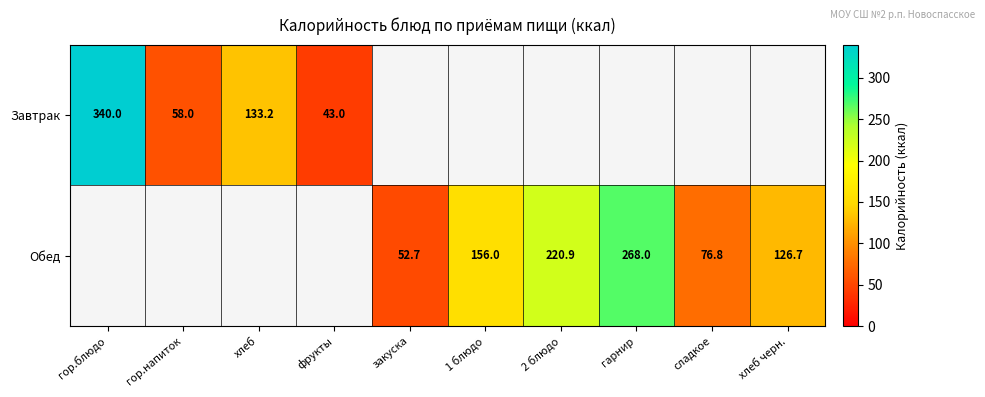

True or false: Завтрак has a value of 96.7 at гор.напиток.

False